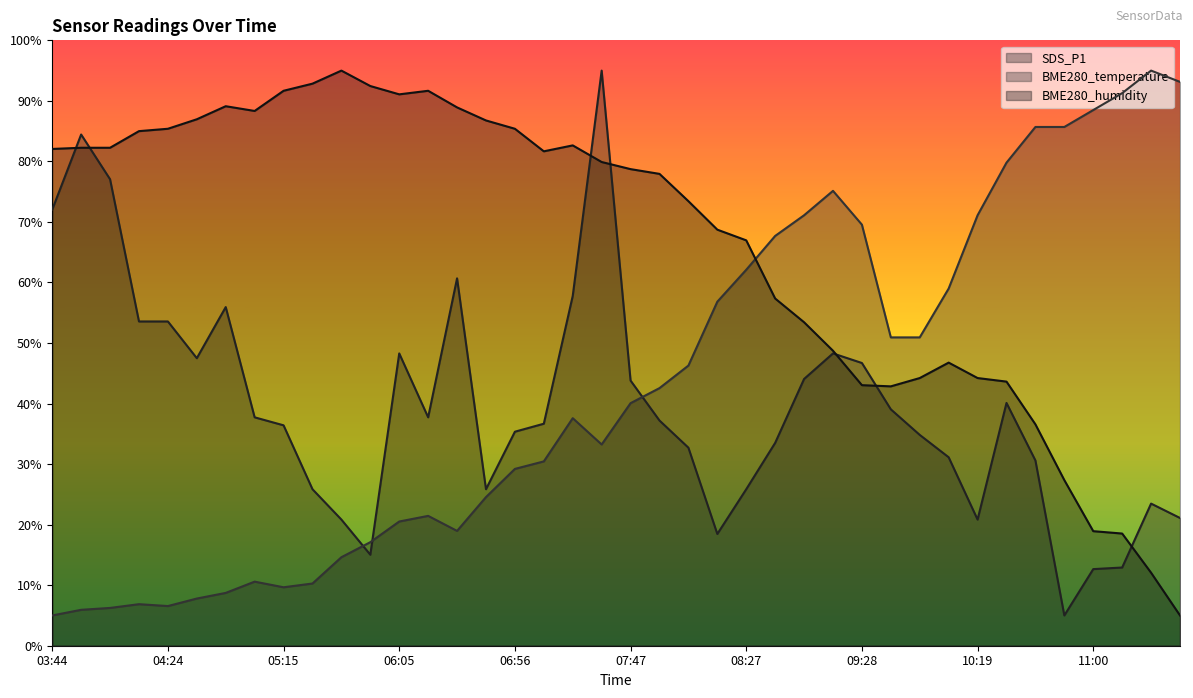

What is the label of the 3rd point from the left?

04:04